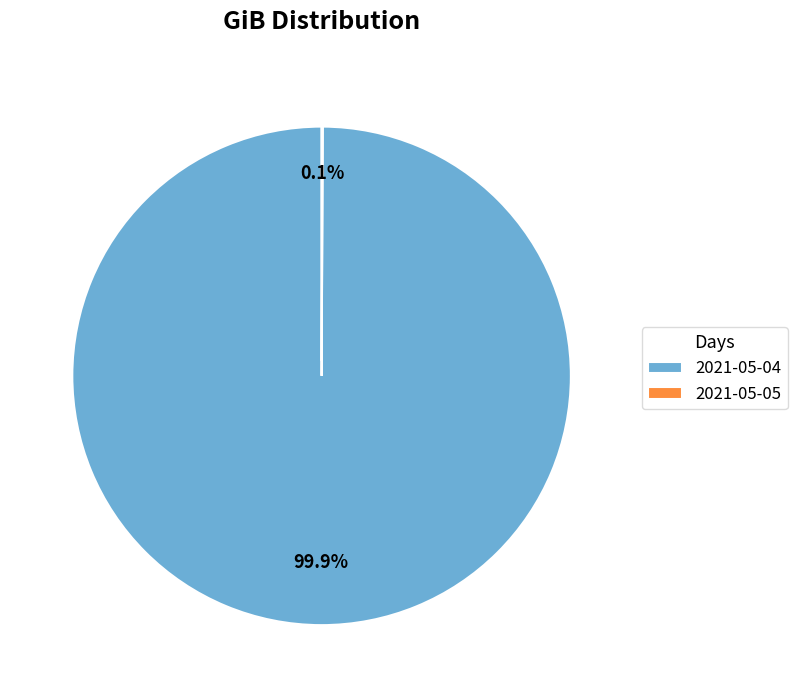

How much of the chart is everything except 2021-05-04?

0.1%